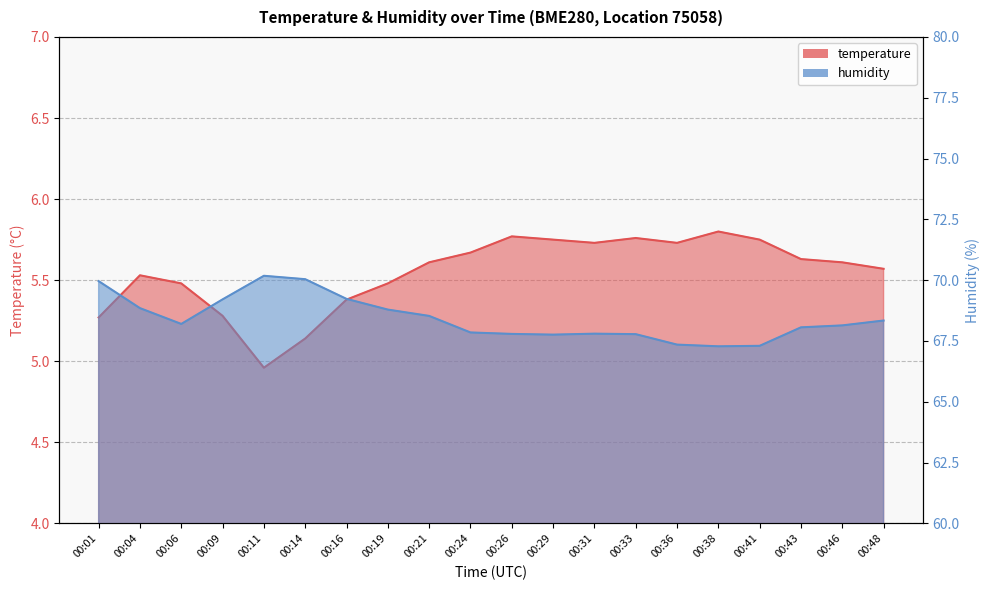

What is the difference between the second highest and second lowest values in the humidity series?

2.7